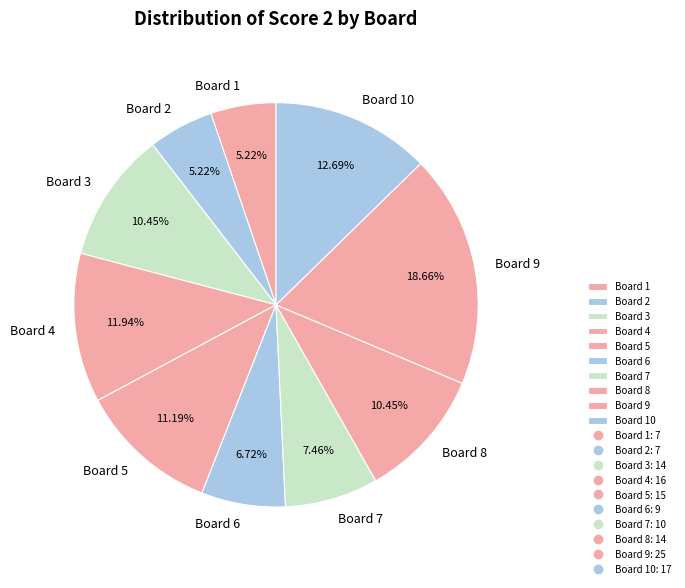

To the nearest percent, what is the combined percentage of Board 10 and Board 7?

20%